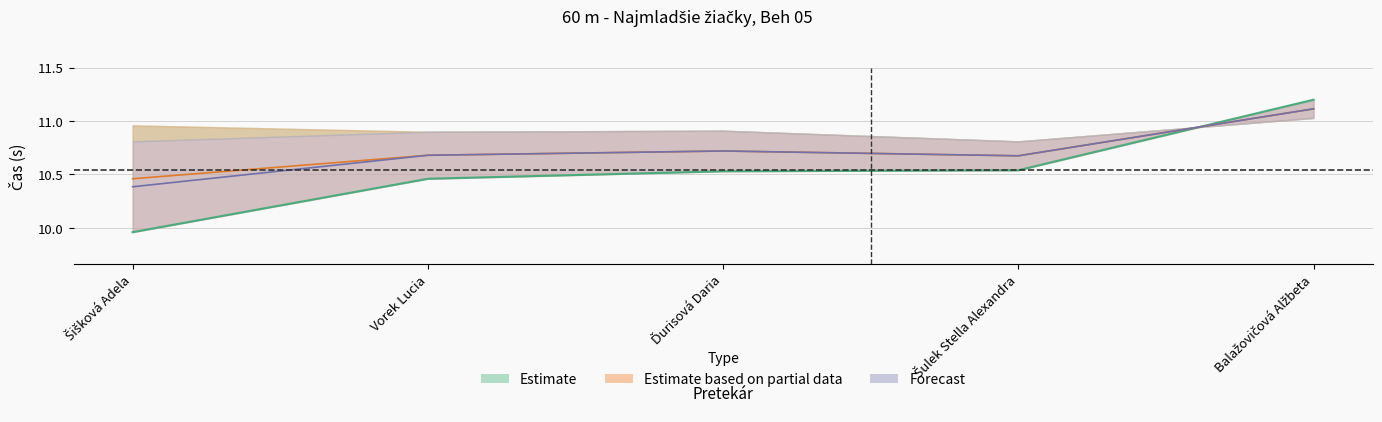

True or false: Poradie has more than 1 points higher than both neighbors.

False